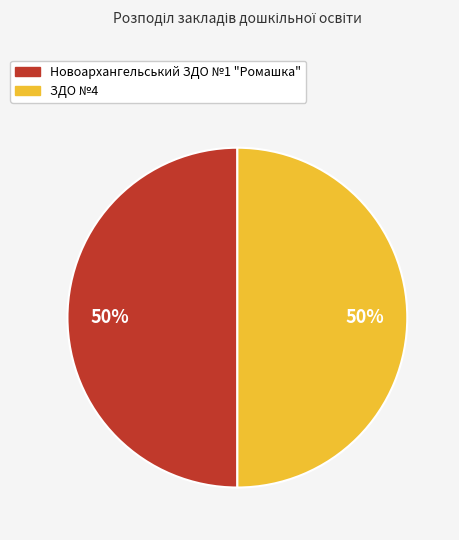

Approximately how many times larger is the value at ЗДО №4 compared to Новоархангельський ЗДО №1 "Ромашка"?

1.0